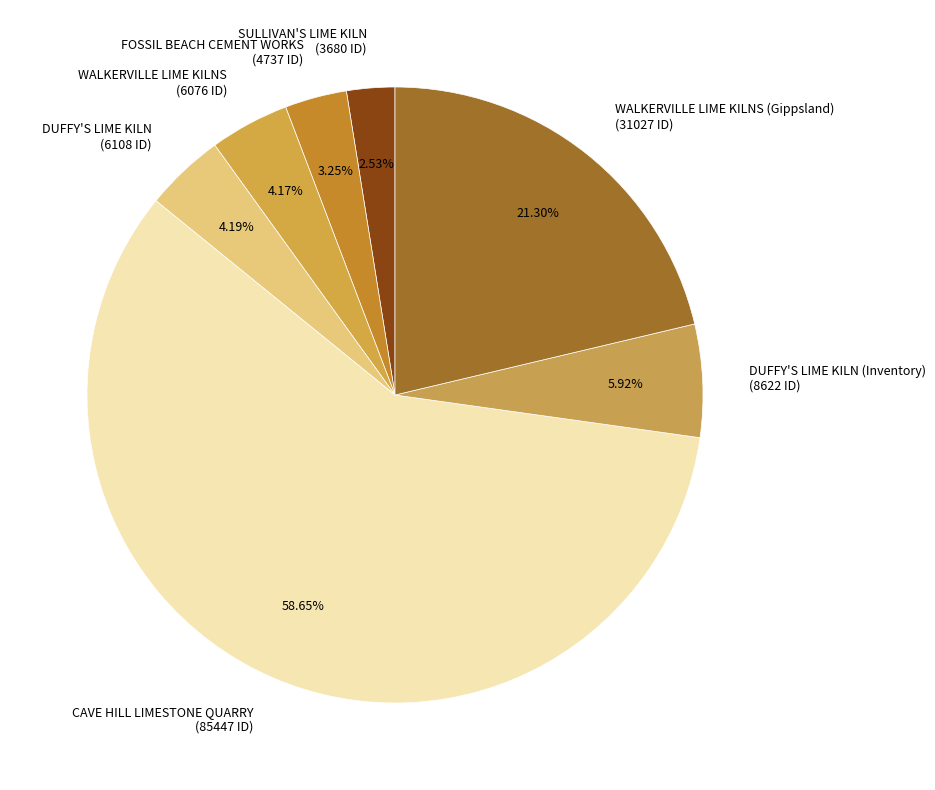

Which has a higher value, FOSSIL BEACH CEMENT WORKS (4737 ID) or DUFFY'S LIME KILN (Inventory) (8622 ID)?

DUFFY'S LIME KILN (Inventory) (8622 ID)